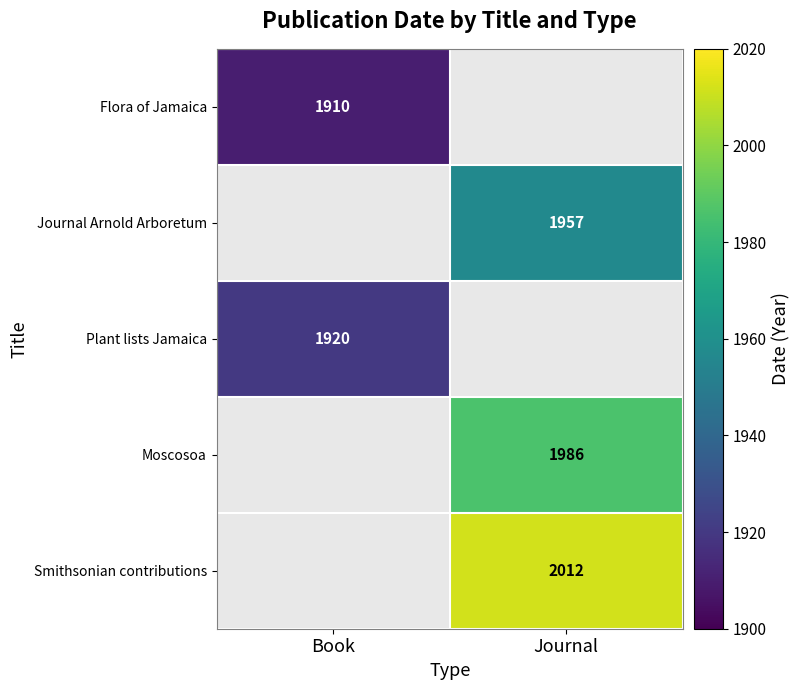

The value of Journal Arnold Arboretum at Journal is 1957. True or false?

True